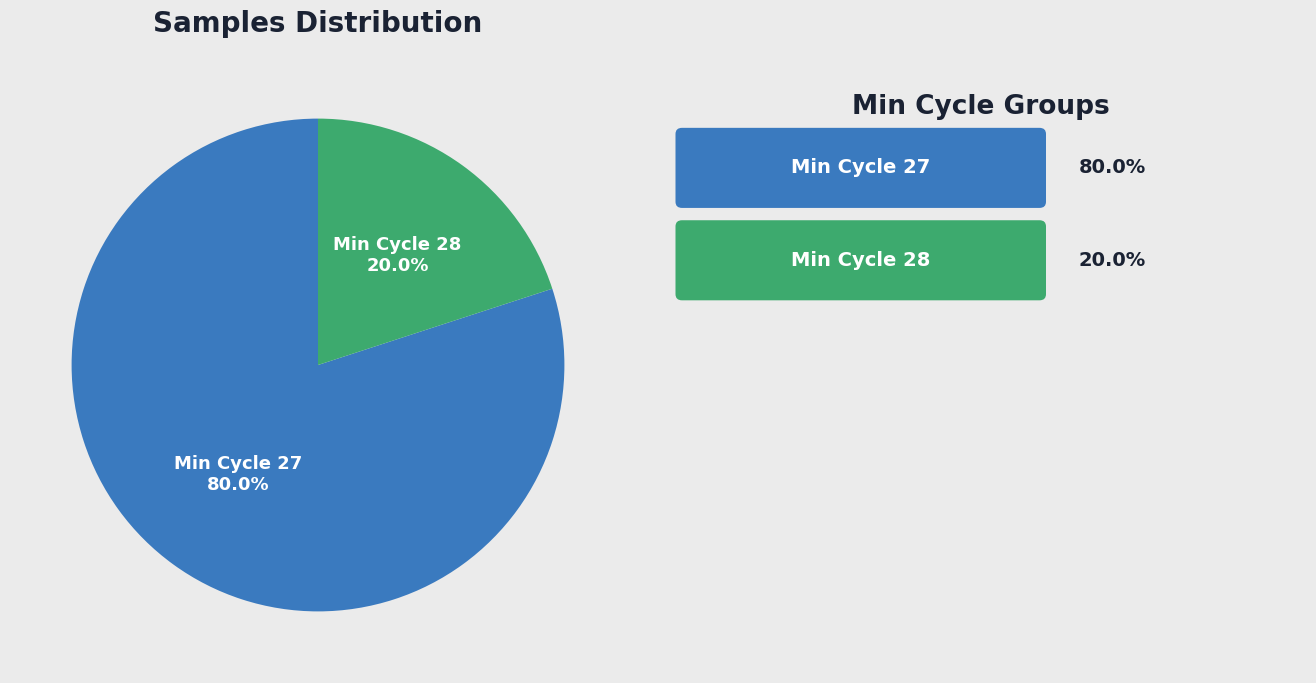

Is there a majority slice in this chart?

Yes